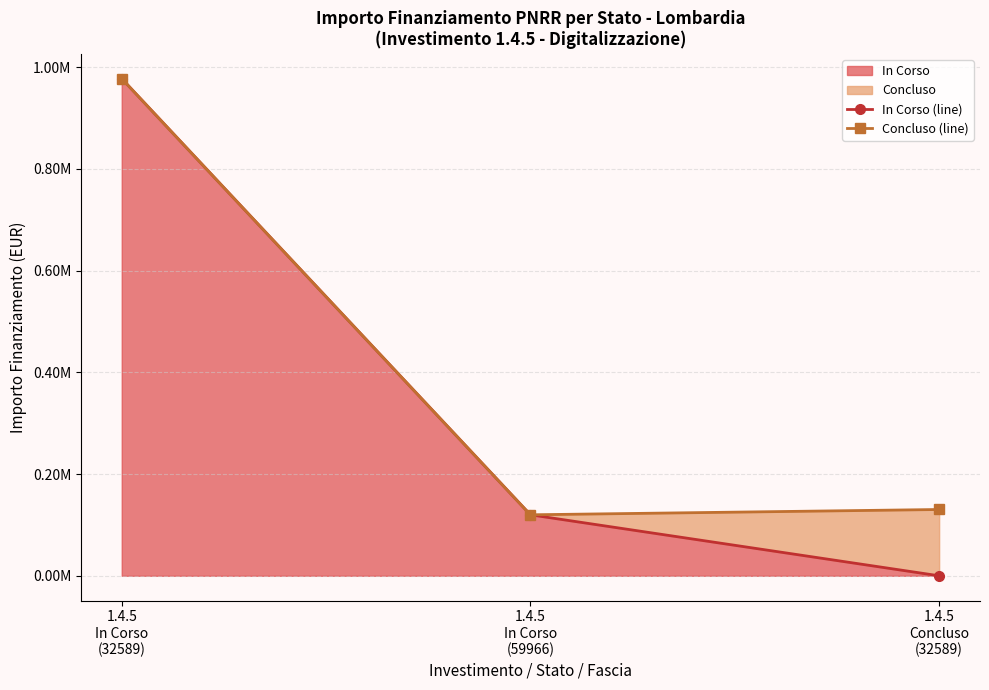

Between 1.4.5
In Corso
(59966) and 1.4.5
Conclusо
(32589), which series saw the biggest shift?

In Corso (line)